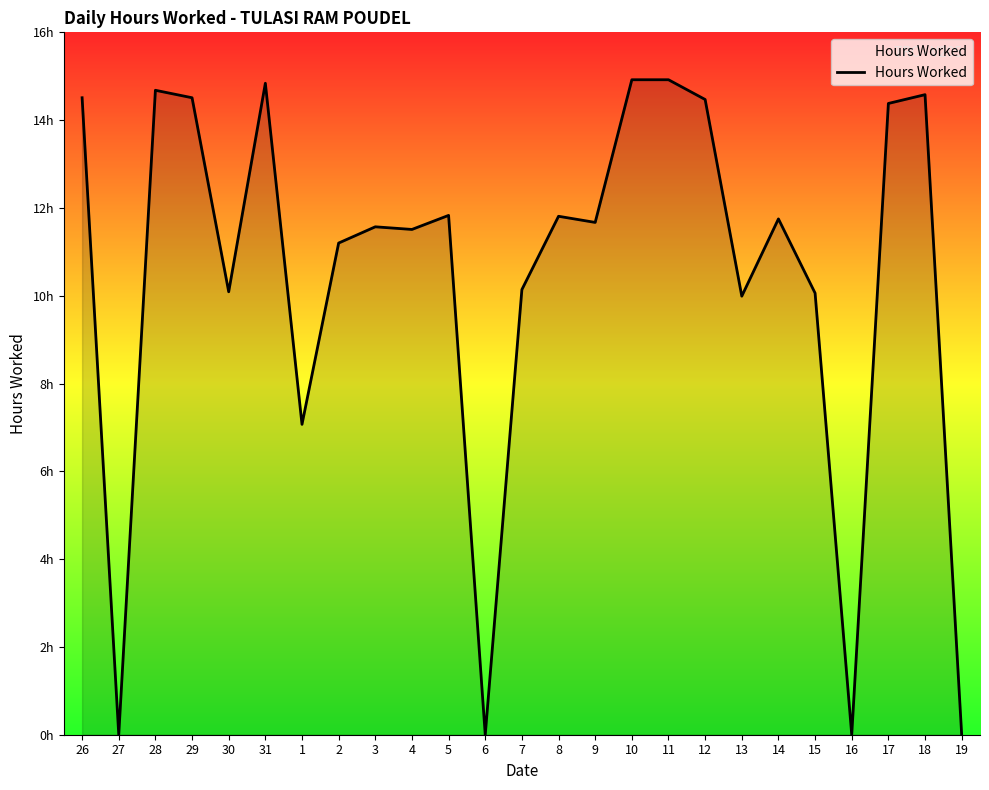

At which label is the value closest to 7?

1